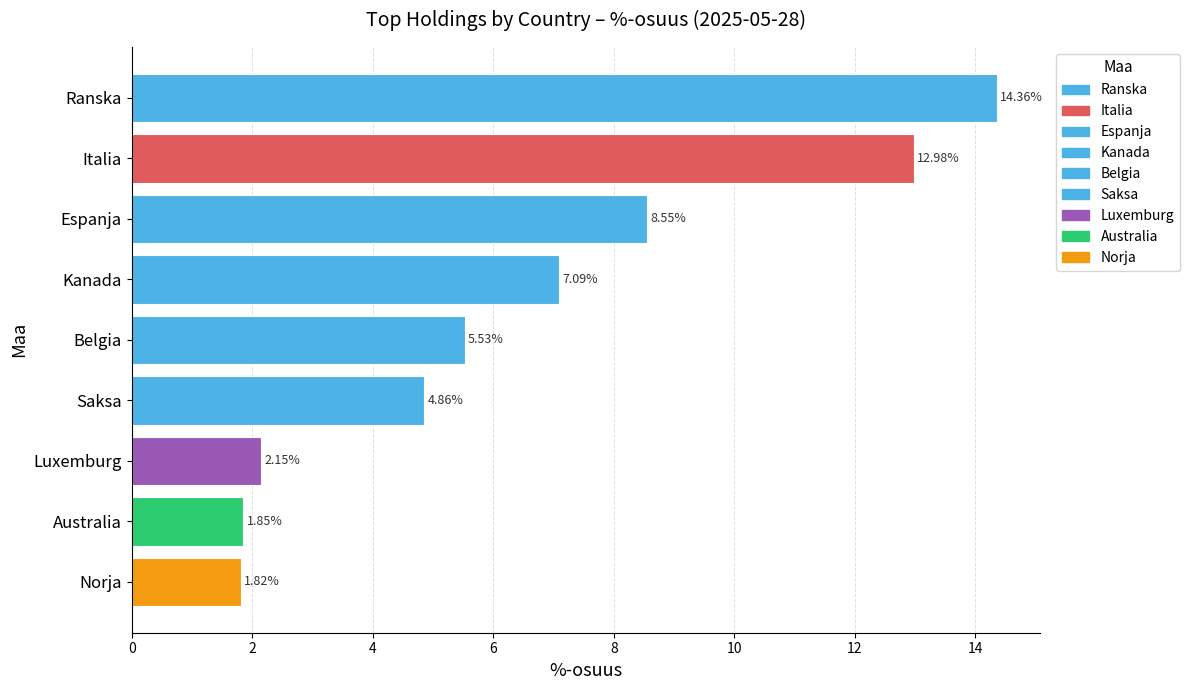

Which label corresponds to the smallest value in the chart?

Norja